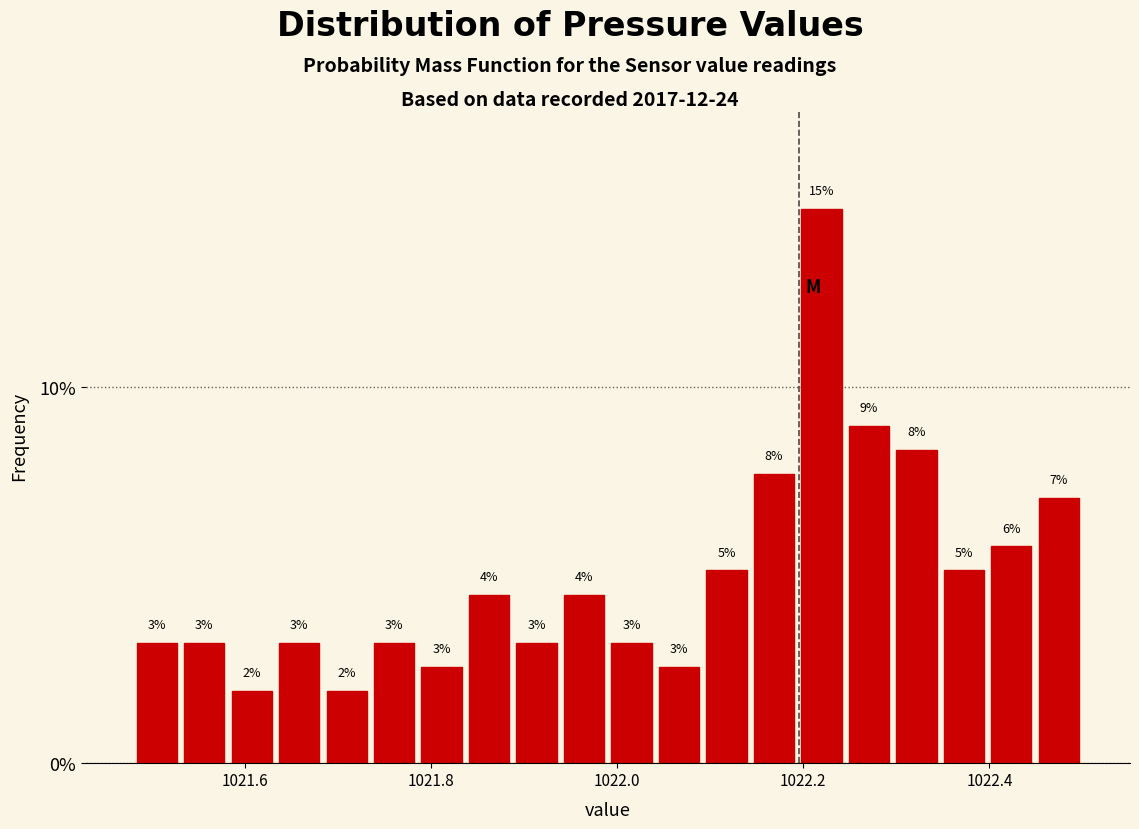

Read against the x-axis, roughly where is the centre of the tallest bar?

1022.22